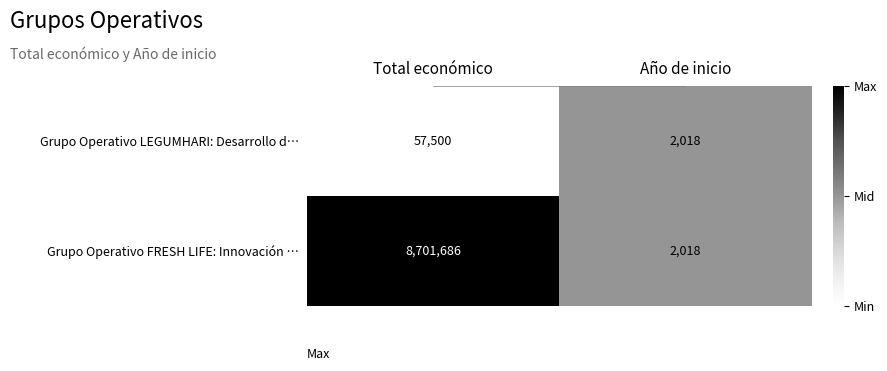

Rank the series by their maximum value, from lowest to highest.

Grupo Operativo LEGUMHARI: Desarrollo d…, Grupo Operativo FRESH LIFE: Innovación …